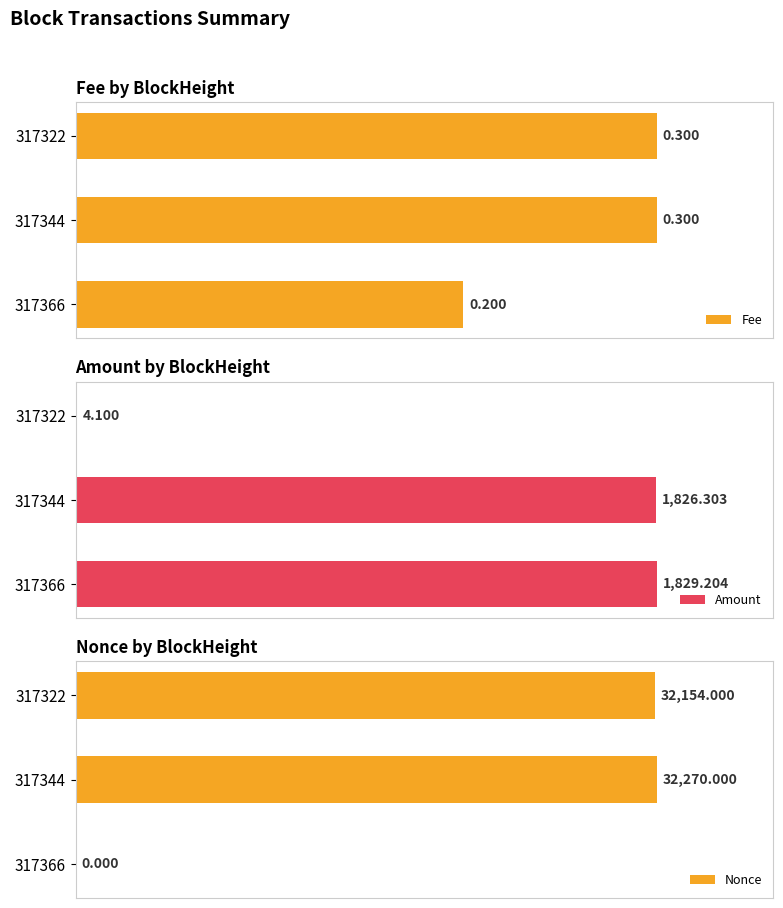

At how many categories does at least one series exceed 9?

3